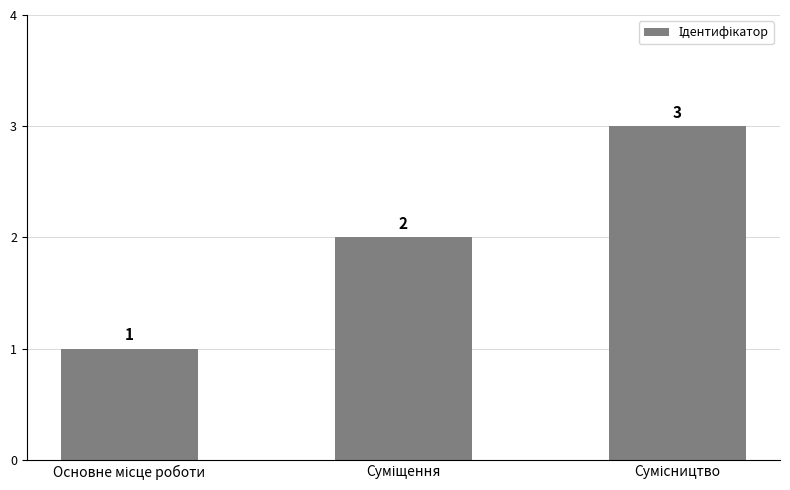

What is the value of the 2nd bar from the left?

2